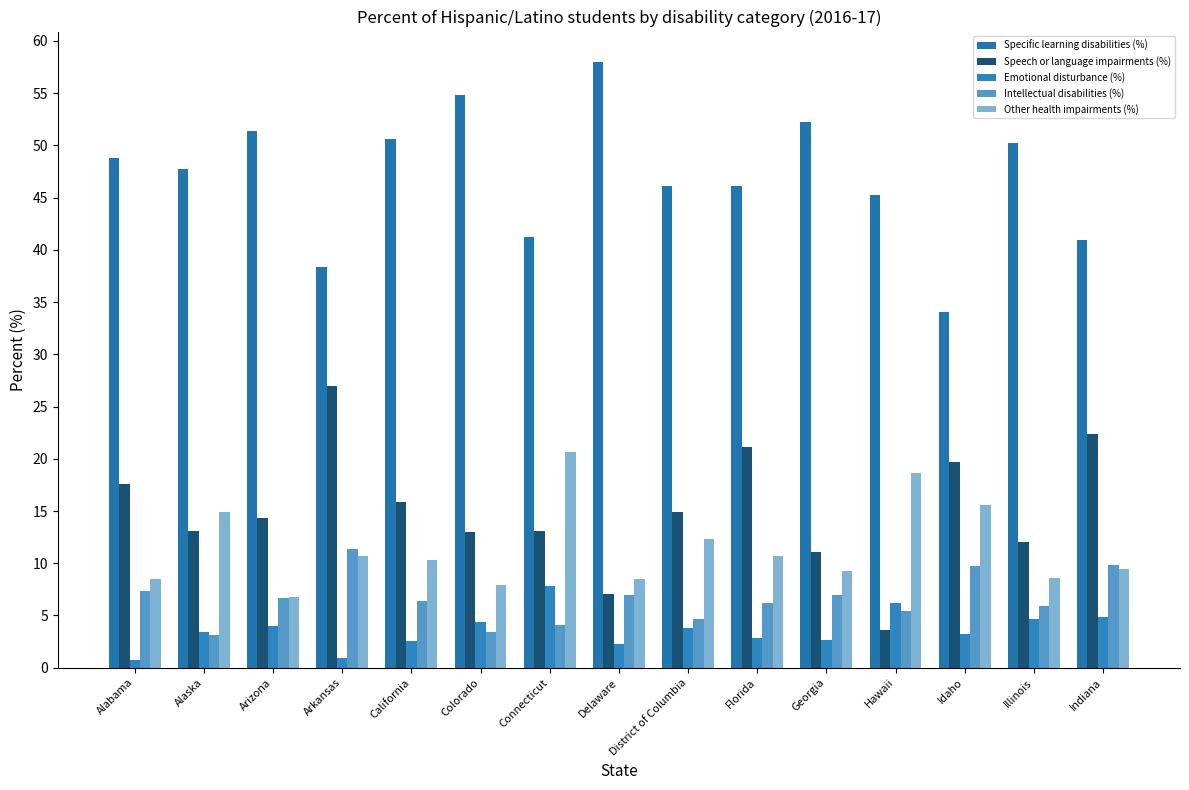

What is the total value across all series at District of Columbia?

81.9